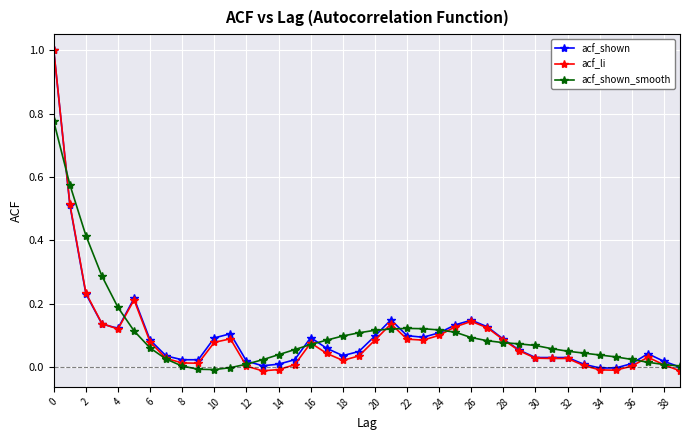

What is the maximum value shown in the chart?

1.0